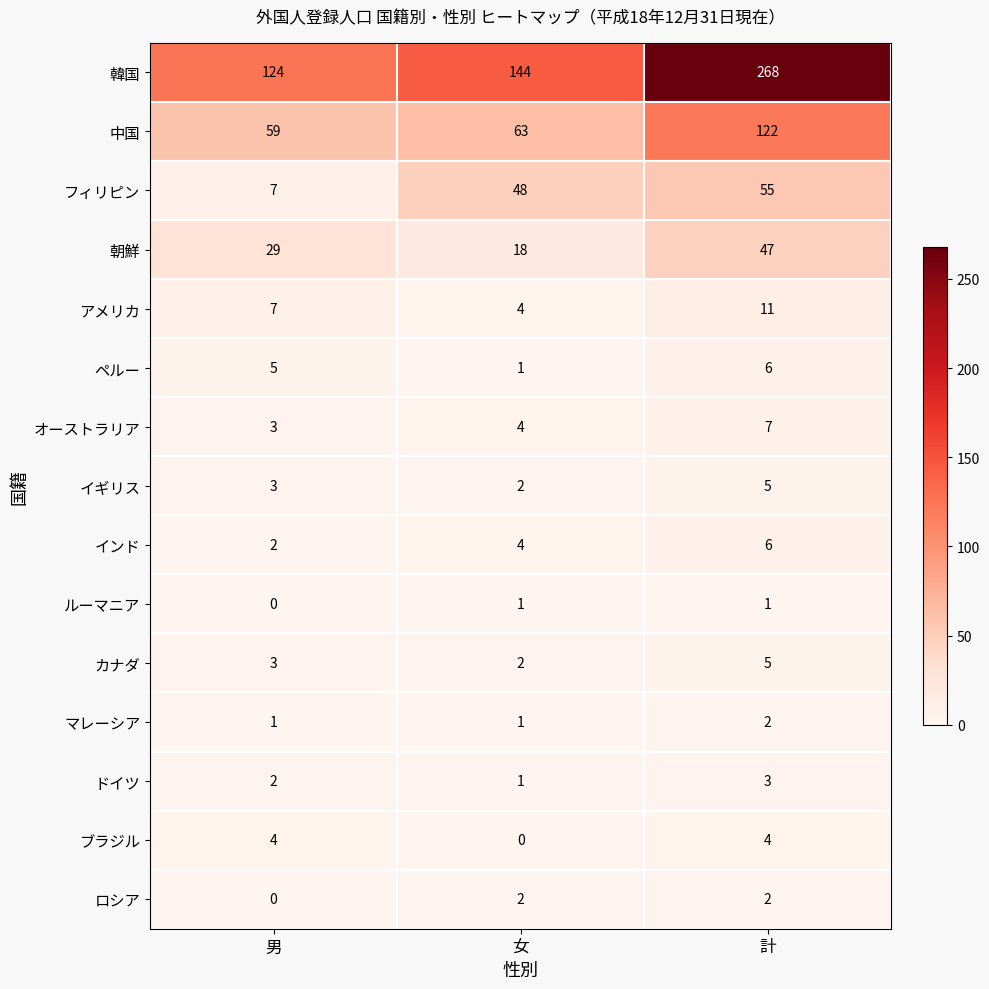

What is the greatest value displayed?

268